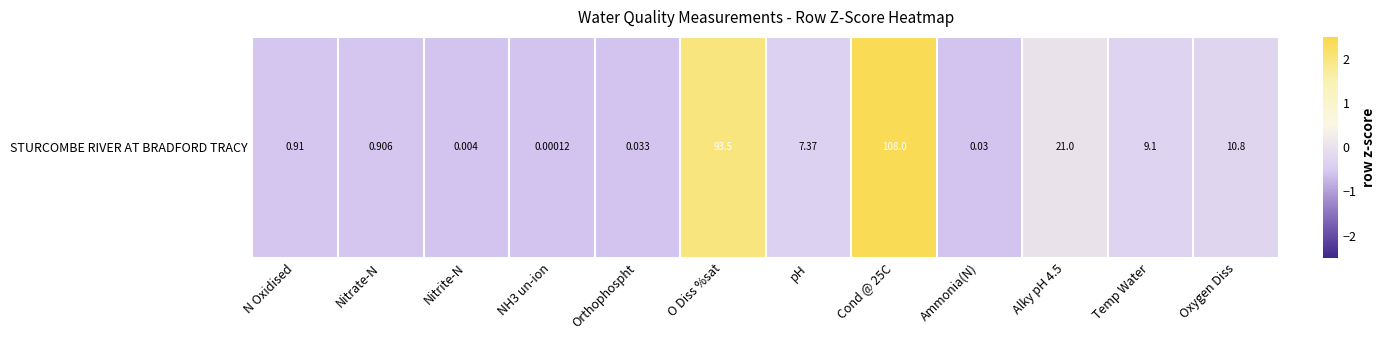

At which label is the value closest to 0?

Alky pH 4.5